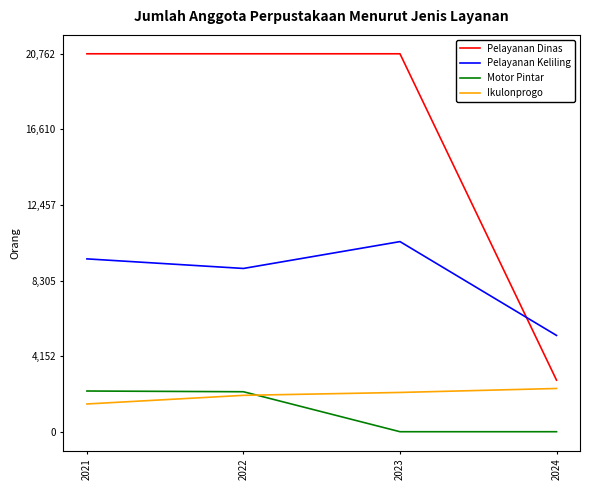

Is the value of Pelayanan Dinas at 2022 greater than the value of Motor Pintar at 2024?

Yes